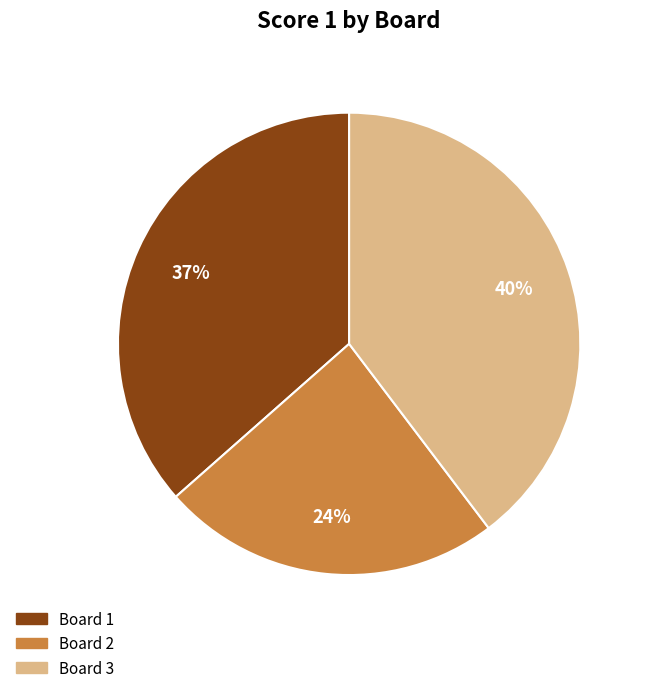

To the nearest percent, what is the average slice percentage?

33%